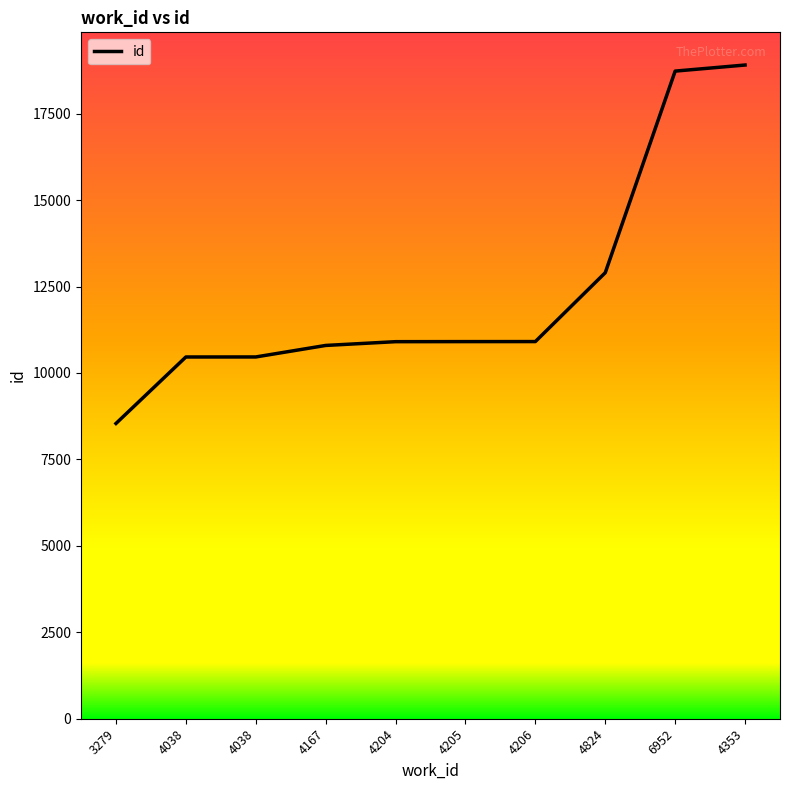

Reading left to right, extract all data points from this chart.

8540	10463	10464	10797	10906	10908	10909	12901	18732	18908